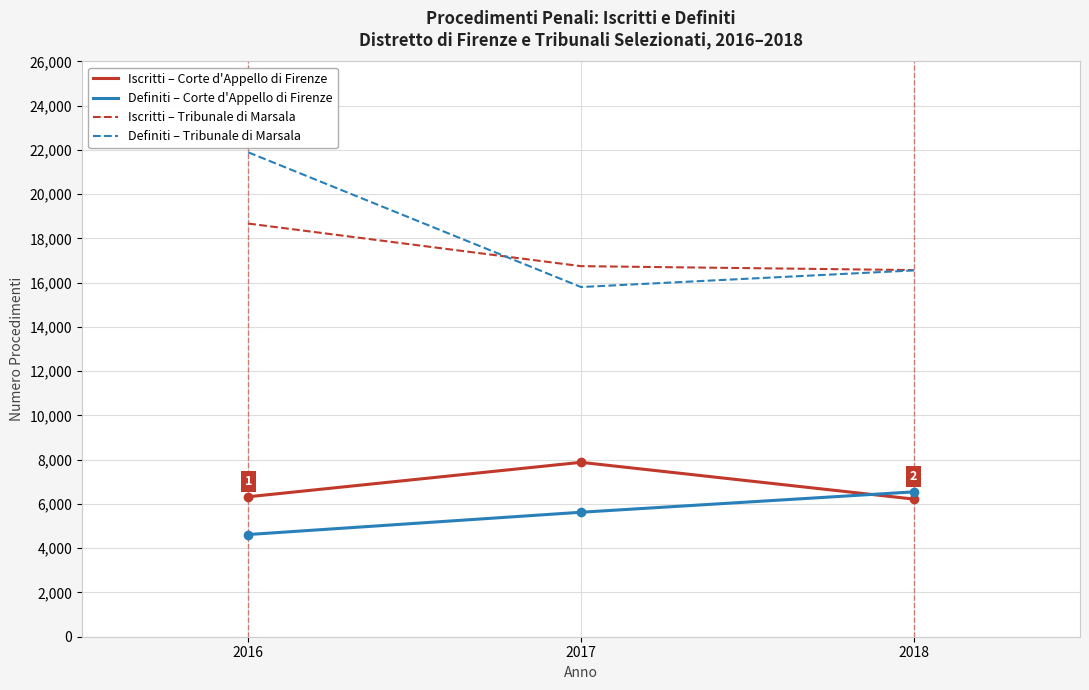

What is the smallest value displayed?

4619